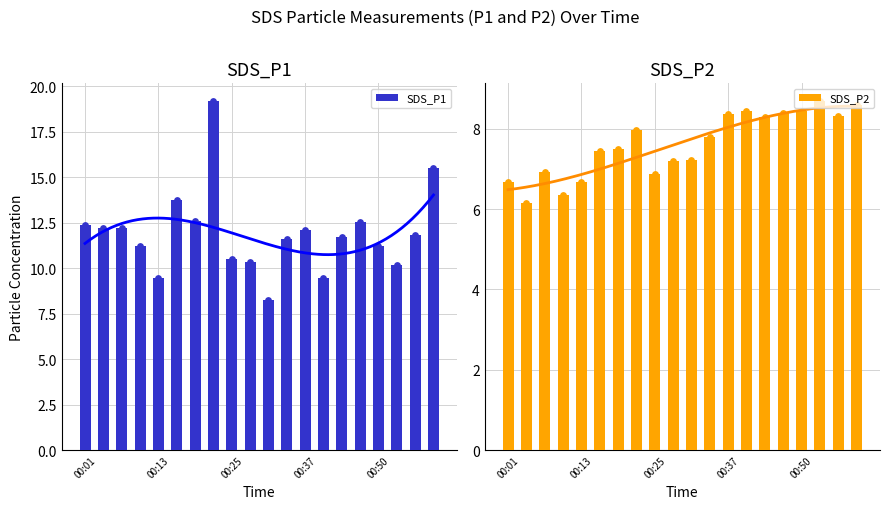

Which series reaches the maximum Y coordinate?

SDS_P1